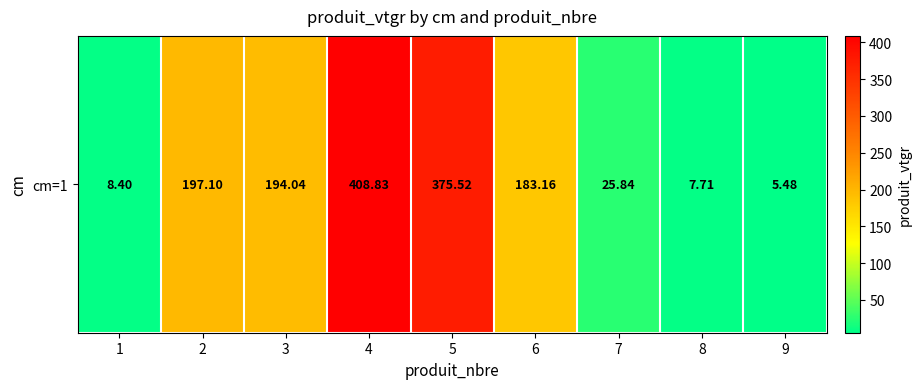

What is the sum of the values at 3 and 1?

202.4